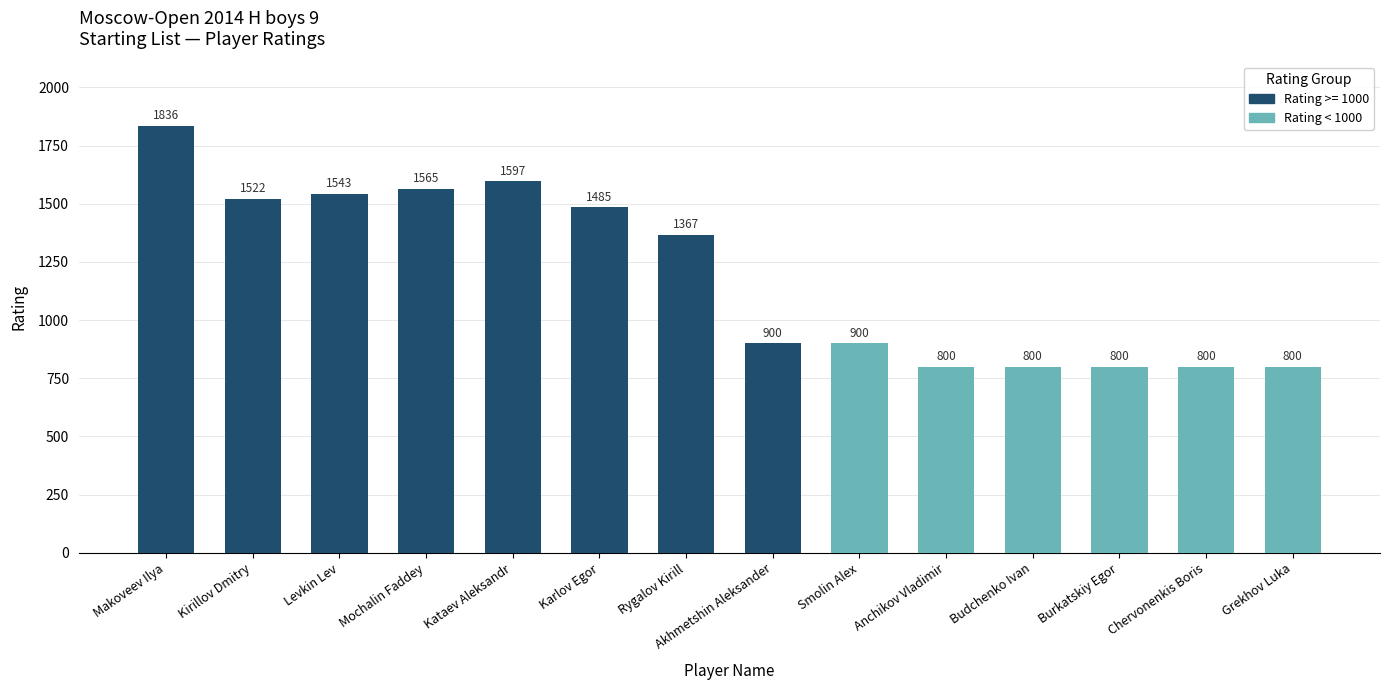

What position from the left is Kirillov Dmitry?

2